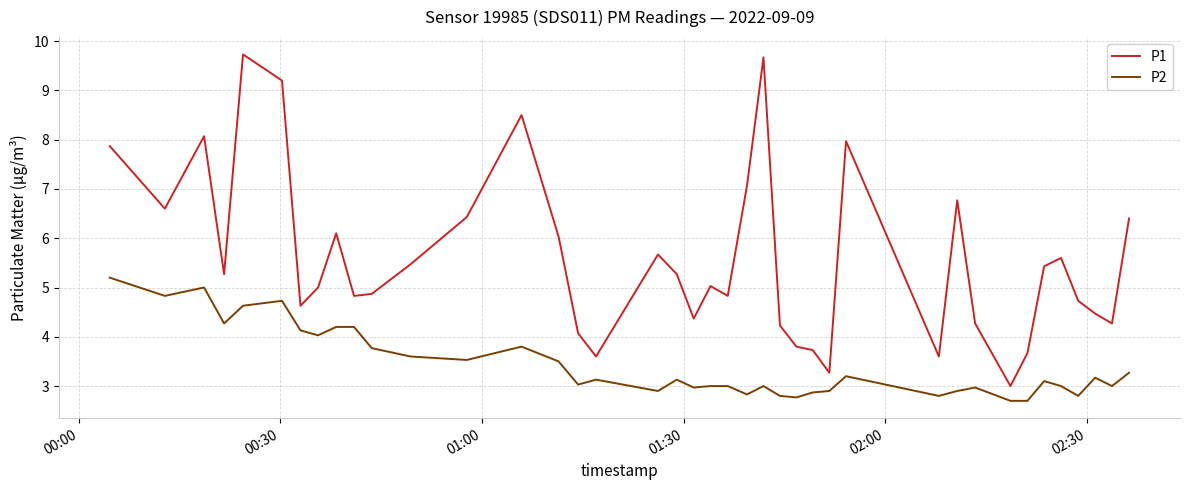

Reading right to left, list all the values displayed in this chart.

P1: 6.4	4.3	4.5	4.7	5.6	5.4	3.7	3.0	4.3	6.8	3.6	8.0	3.3	3.7	3.8	4.2	9.7	7.1	4.8	5.0	4.4	5.3	5.7	3.6	4.1	6.0	8.5	6.4	5.5	4.9	4.8	6.1	5.0	4.6	9.2	9.7	5.3	8.1	6.6	7.9
P2: 3.3	3.0	3.2	2.8	3.0	3.1	2.7	2.7	3.0	2.9	2.8	3.2	2.9	2.9	2.8	2.8	3.0	2.8	3.0	3.0	3.0	3.1	2.9	3.1	3.0	3.5	3.8	3.5	3.6	3.8	4.2	4.2	4.0	4.1	4.7	4.6	4.3	5.0	4.8	5.2